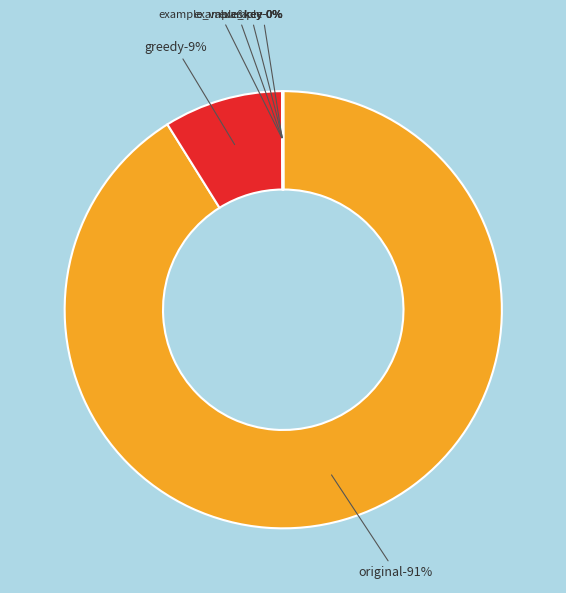

What portion of the pie excludes example_key?

100.0%